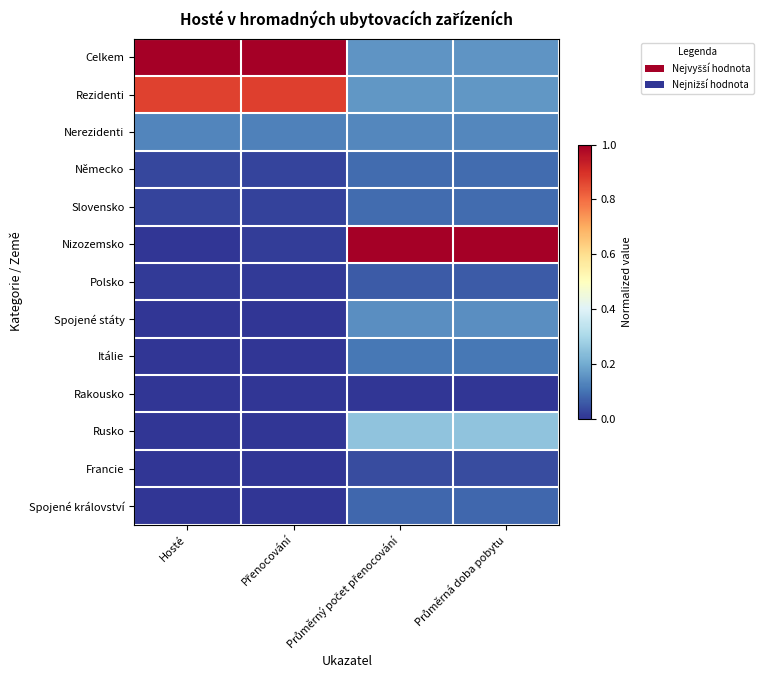

Reading left to right, extract all data points from this chart.

Celkem: Hosté=1.0	Přenocování=1.0	Průměrný počet přenocování=0.2	Průměrná doba pobytu=0.2
Rezidenti: Hosté=0.9	Přenocování=0.9	Průměrný počet přenocování=0.2	Průměrná doba pobytu=0.2
Nerezidenti: Hosté=0.1	Přenocování=0.1	Průměrný počet přenocování=0.1	Průměrná doba pobytu=0.1
Německo: Hosté=0.0	Přenocování=0.0	Průměrný počet přenocování=0.1	Průměrná doba pobytu=0.1
Slovensko: Hosté=0.0	Přenocování=0.0	Průměrný počet přenocování=0.1	Průměrná doba pobytu=0.1
Nizozemsko: Hosté=0.0	Přenocování=0.0	Průměrný počet přenocování=1.0	Průměrná doba pobytu=1.0
Polsko: Hosté=0.0	Přenocování=0.0	Průměrný počet přenocování=0.1	Průměrná doba pobytu=0.1
Spojené státy: Hosté=0.0	Přenocování=0.0	Průměrný počet přenocování=0.1	Průměrná doba pobytu=0.1
Itálie: Hosté=0.0	Přenocování=0.0	Průměrný počet přenocování=0.1	Průměrná doba pobytu=0.1
Rakousko: Hosté=0.0	Přenocování=0.0	Průměrný počet přenocování=0.0	Průměrná doba pobytu=0.0
Rusko: Hosté=0.0	Přenocování=0.0	Průměrný počet přenocování=0.3	Průměrná doba pobytu=0.3
Francie: Hosté=0.0	Přenocování=0.0	Průměrný počet přenocování=0.0	Průměrná doba pobytu=0.0
Spojené království: Hosté=0.0	Přenocování=0.0	Průměrný počet přenocování=0.1	Průměrná doba pobytu=0.1